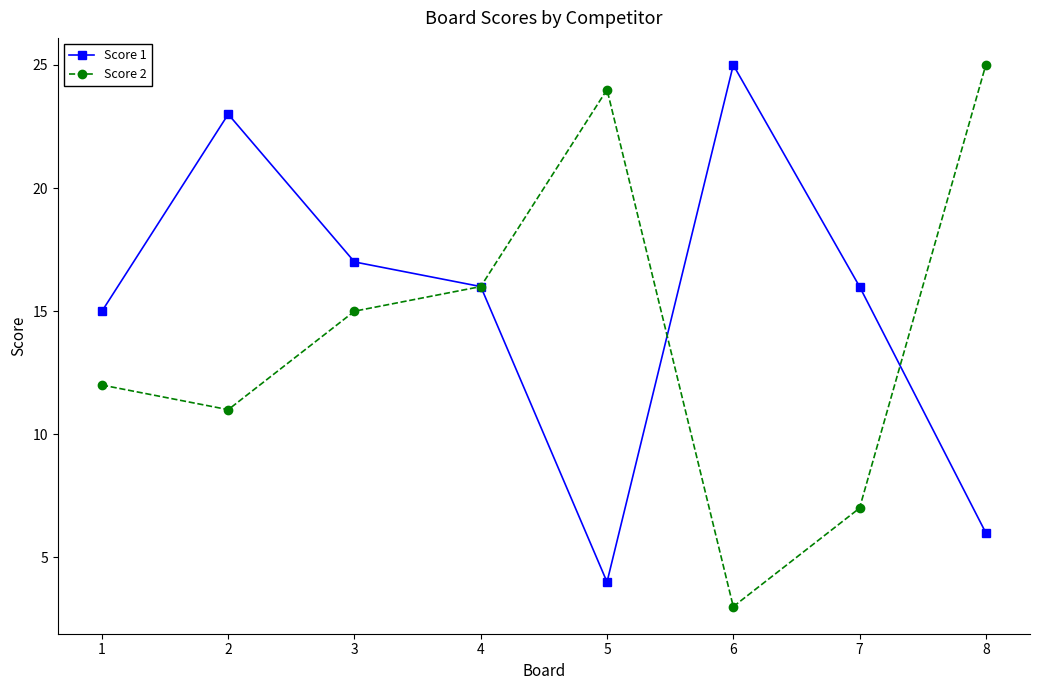

How many interior local valleys does the Score 1 series have?

1